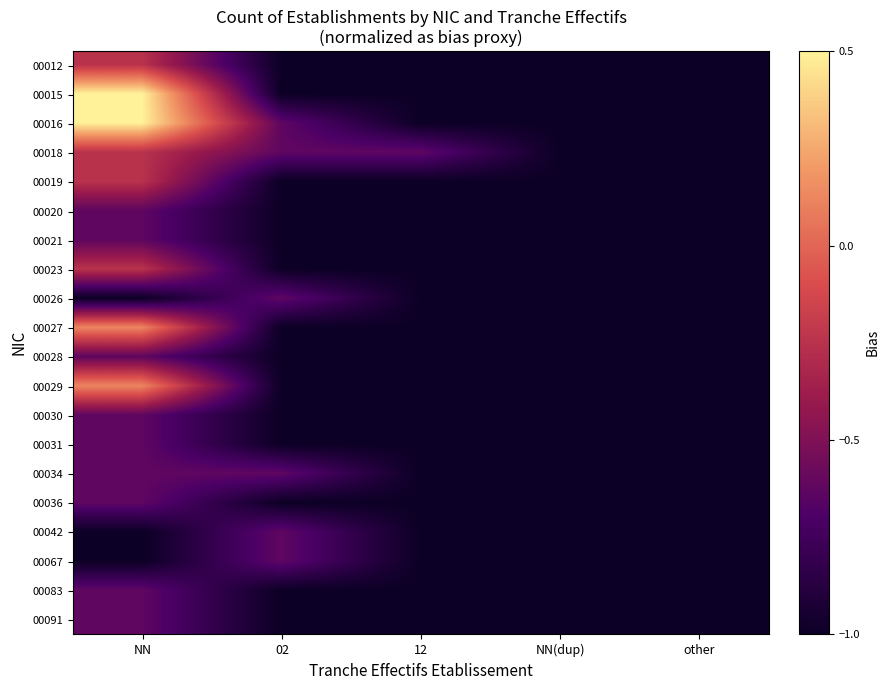

What is the total value across all series at 02?

-17.8